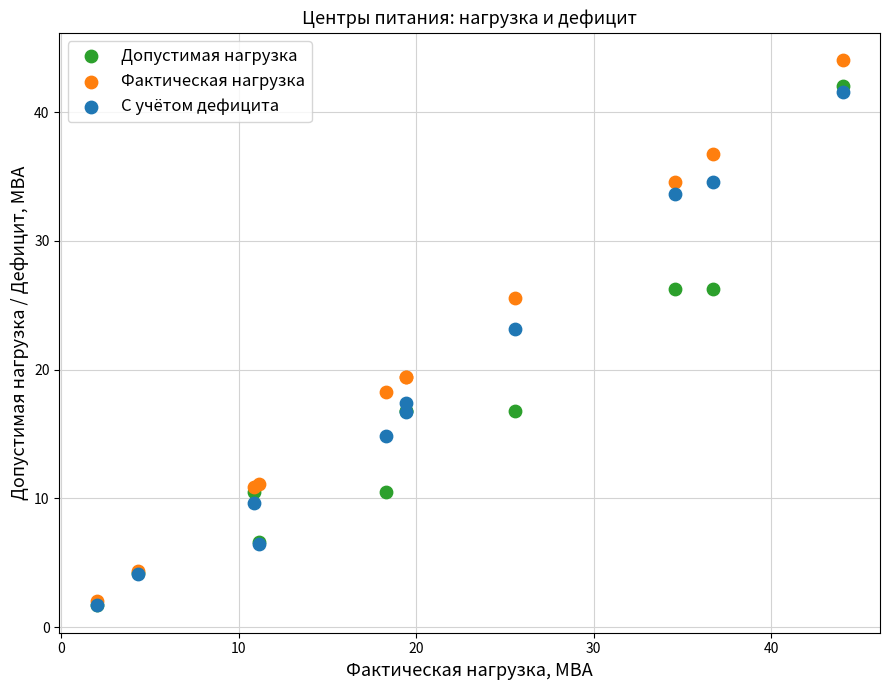

Which series reaches the maximum Y coordinate?

Фактическая нагрузка